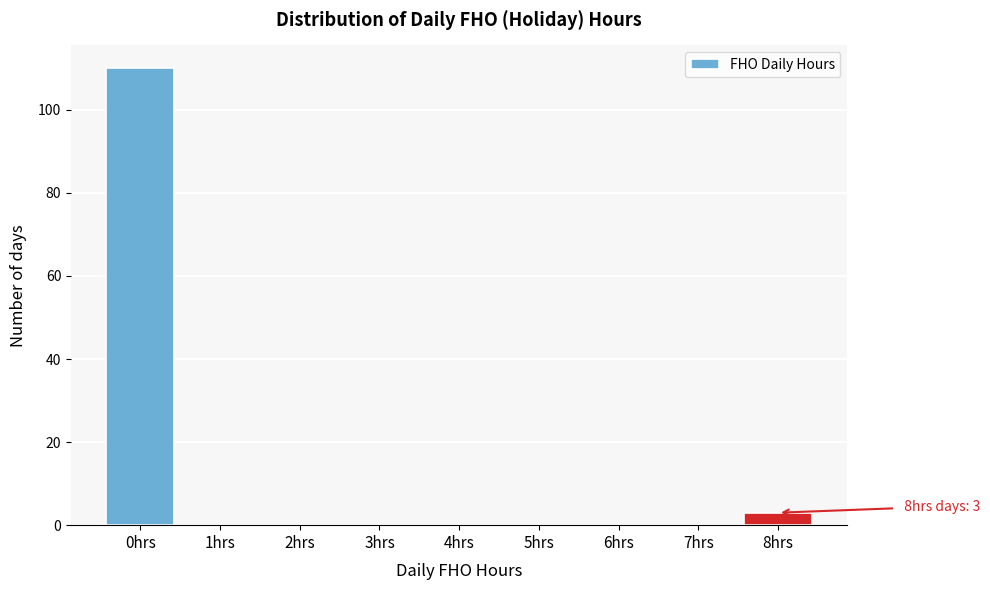

Over which range of the x-axis is the bar tallest?

-0.5 to 0.5